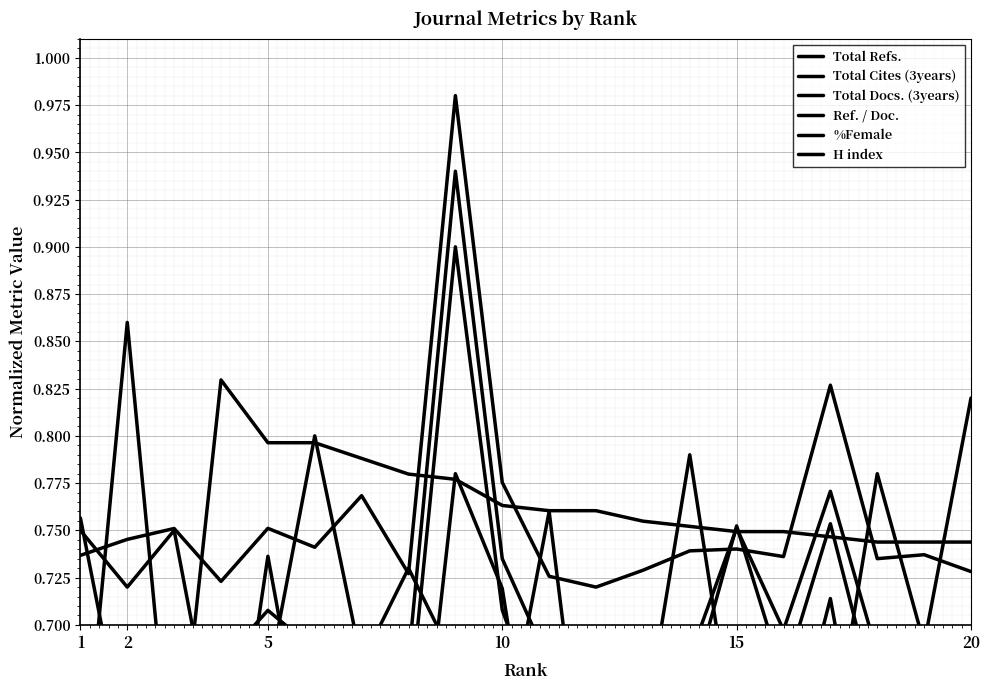

What is the smallest value displayed?

0.5